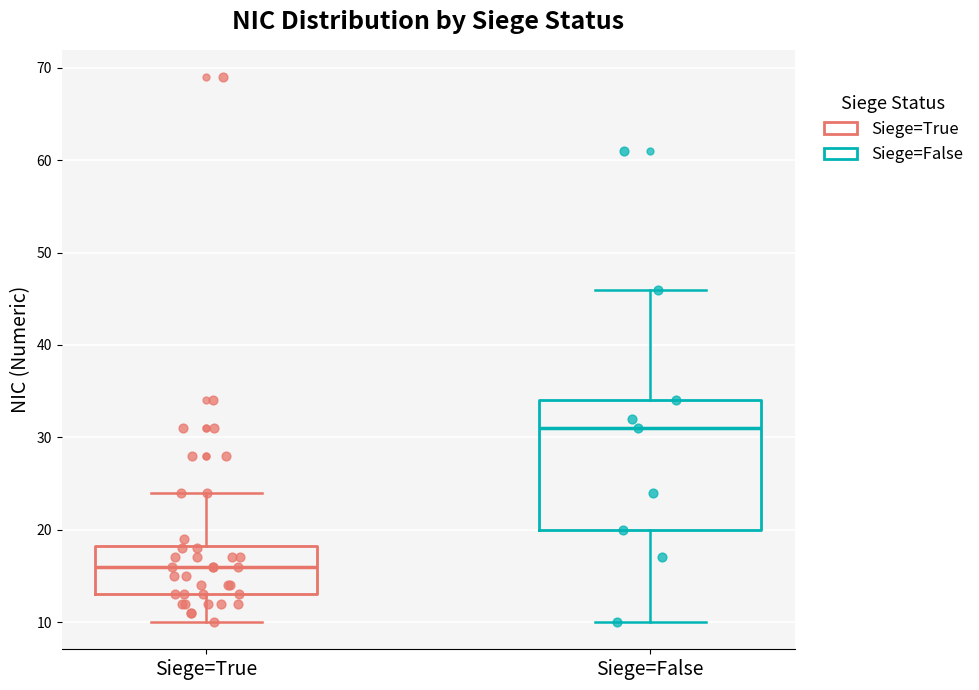

Which box has the lowest median line?

Siege=True